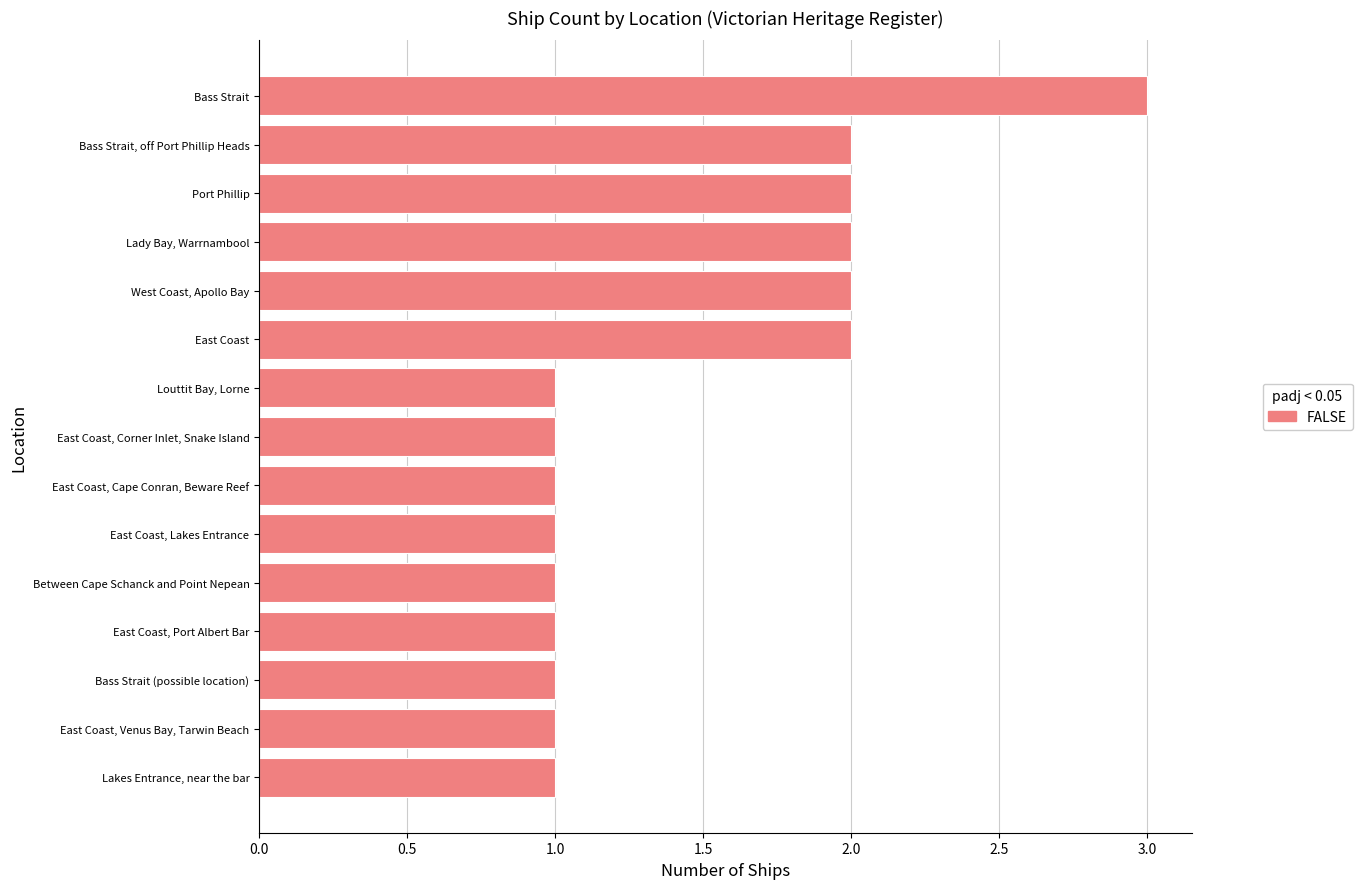

What is the difference between the maximum and second lowest values?

2